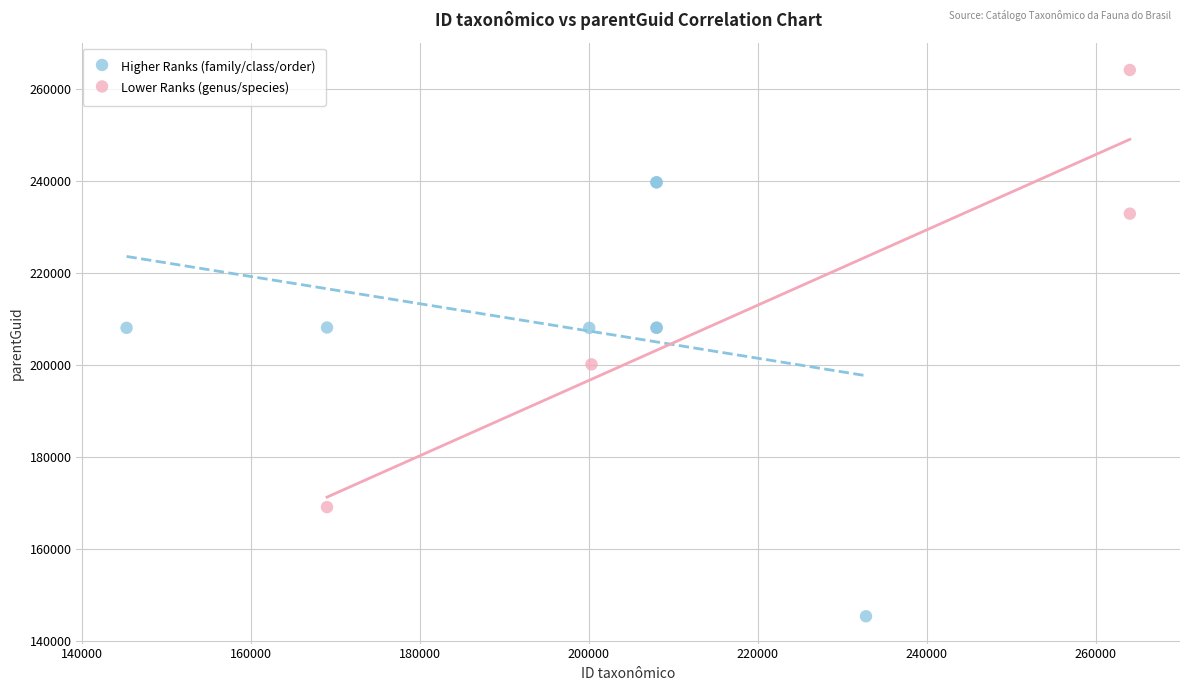

Which series reaches the minimum Y coordinate?

Higher Ranks (family/class/order)